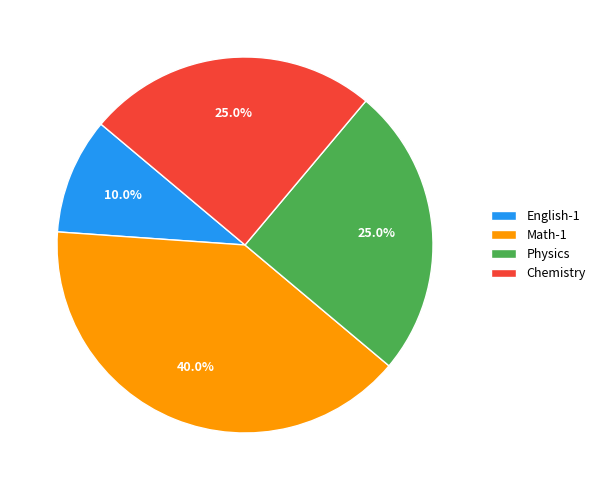

To the nearest percent, what is the average slice percentage?

25%